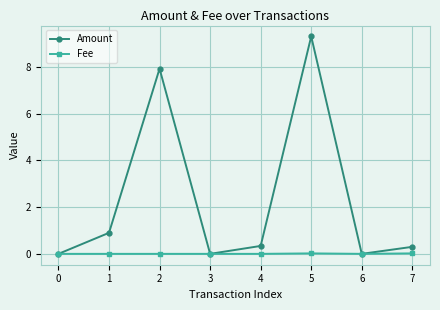

At how many categories does at least one series exceed 6?

2